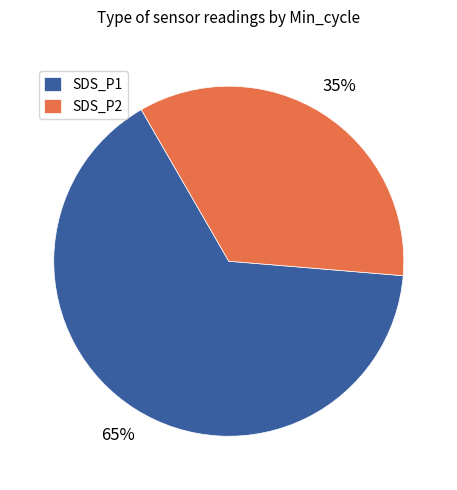

Which category has the smallest portion of the pie?

SDS_P2